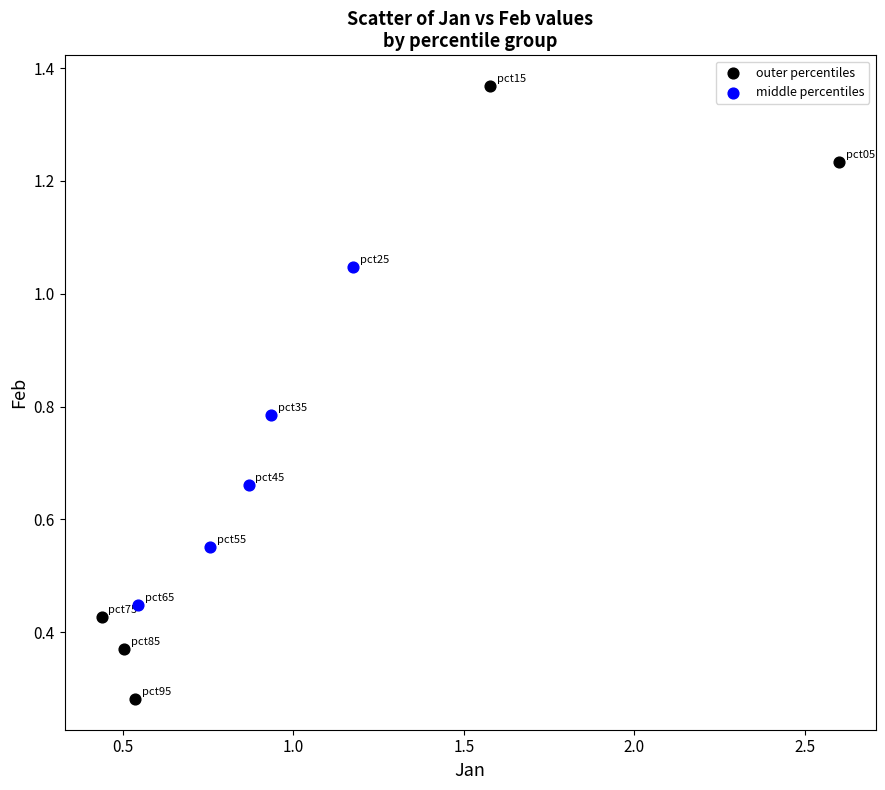

Which series has the largest Y range (max minus min)?

outer percentiles